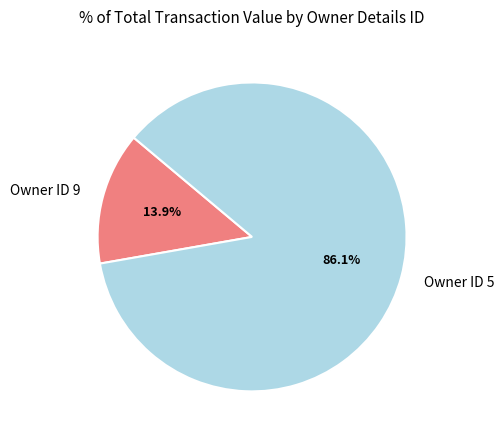

Which slice is the largest?

Owner ID 5